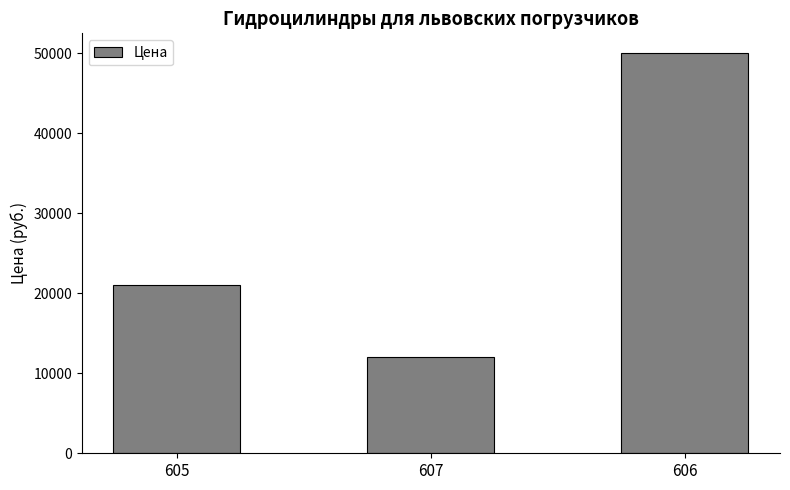

Rank the categories by value from highest to lowest.

606, 605, 607